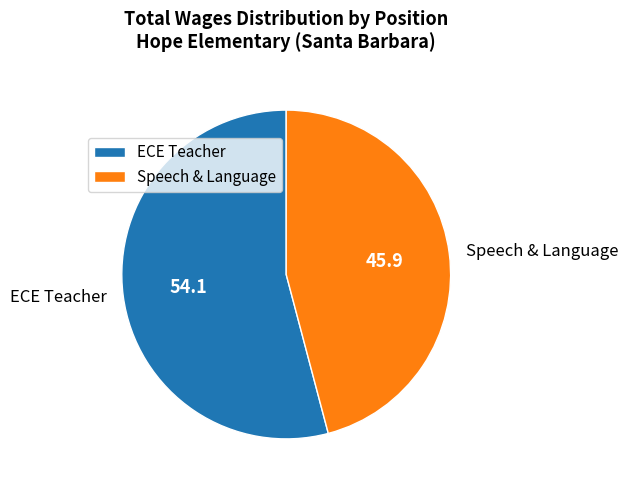

Rank the categories by value from lowest to highest.

Speech & Language, ECE Teacher